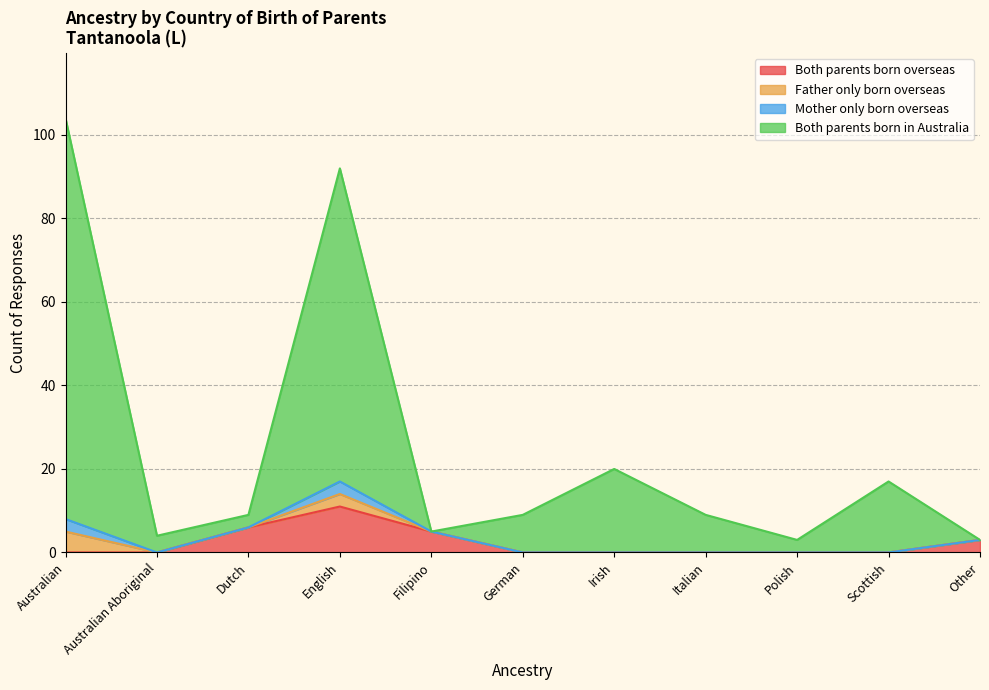

What is the label of the 1st point from the right?

Other